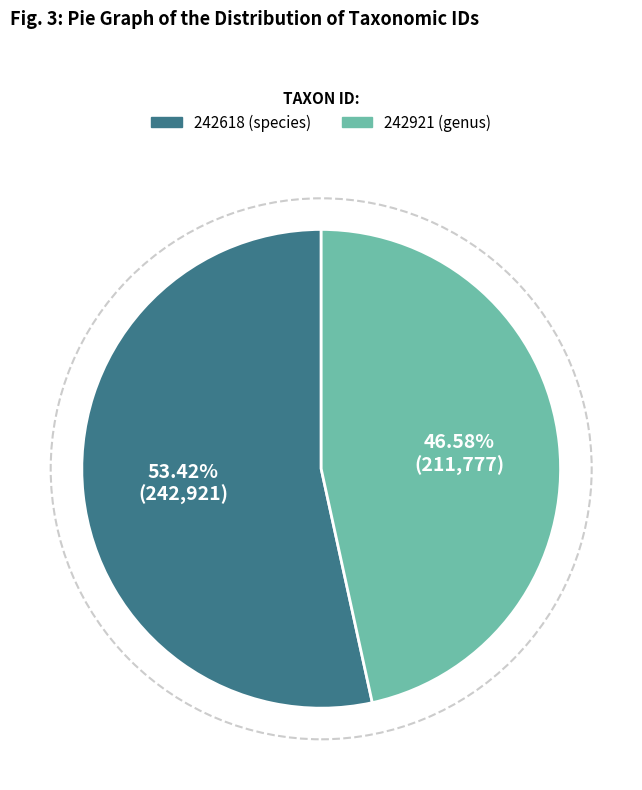

The 242618 slice represents 66% of the pie. True or false?

False